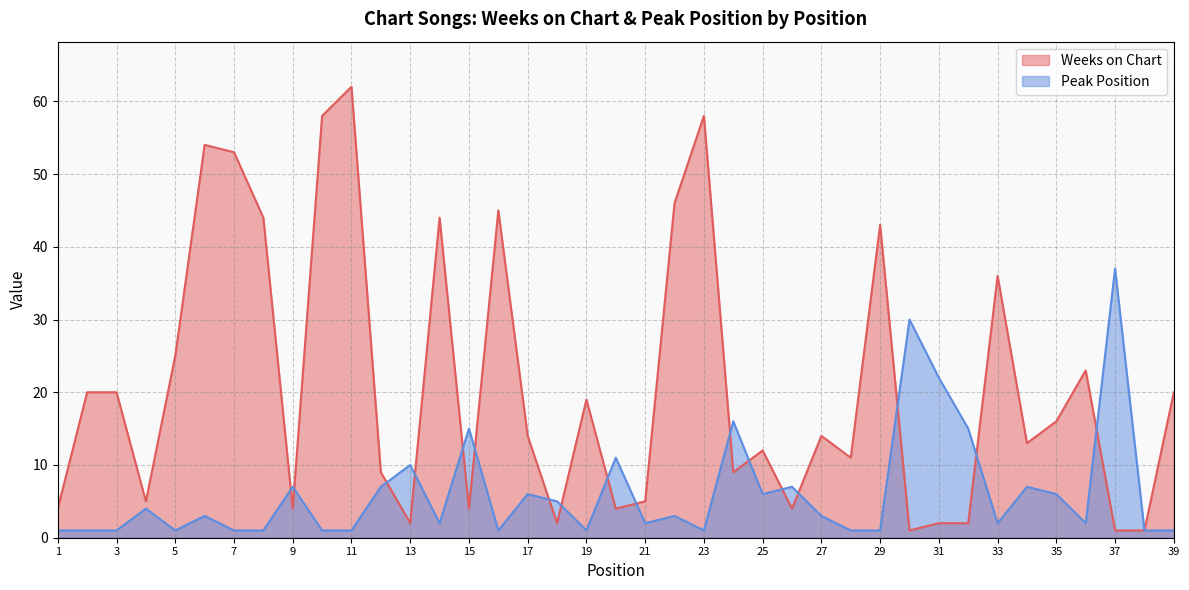

What is the sum of all Peak Position values?

243